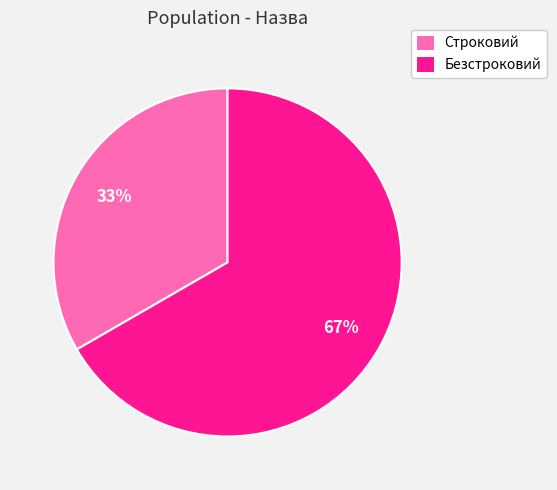

Rank the categories by value from lowest to highest.

Строковий, Безстроковий